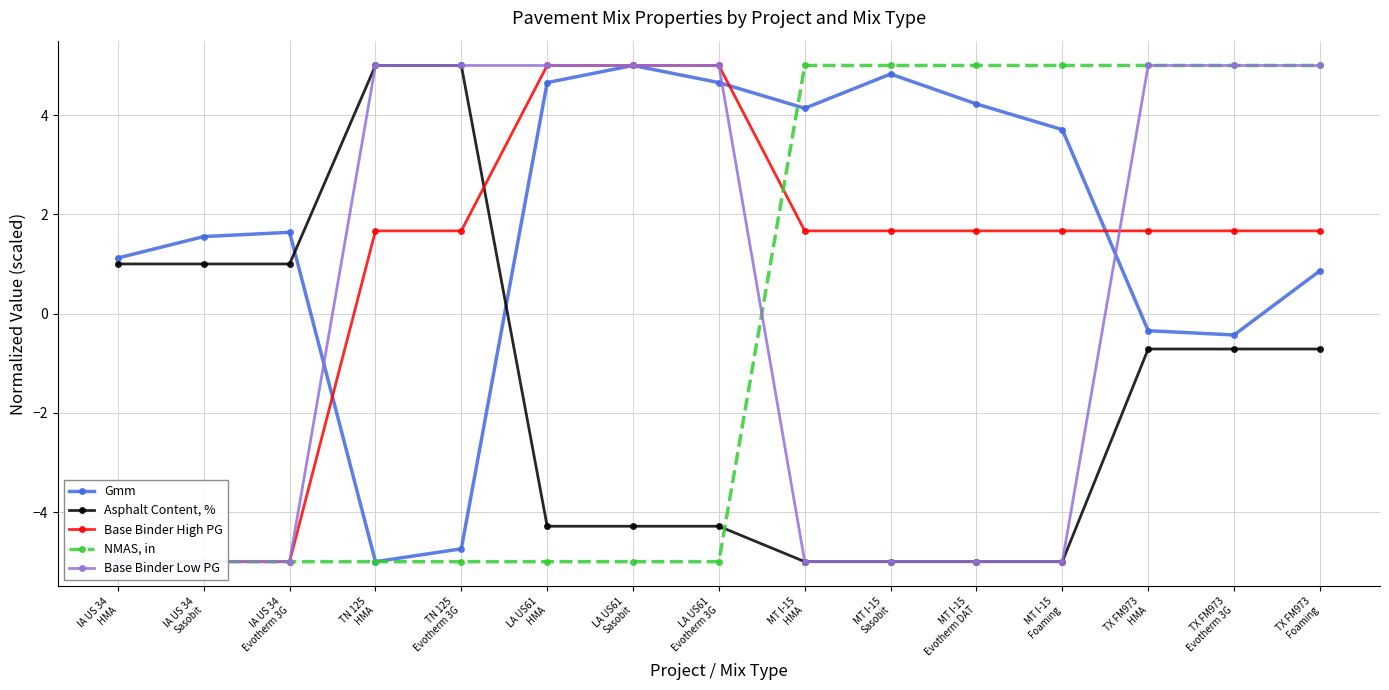

Does the chart display data point markers on the line(s)?

Yes